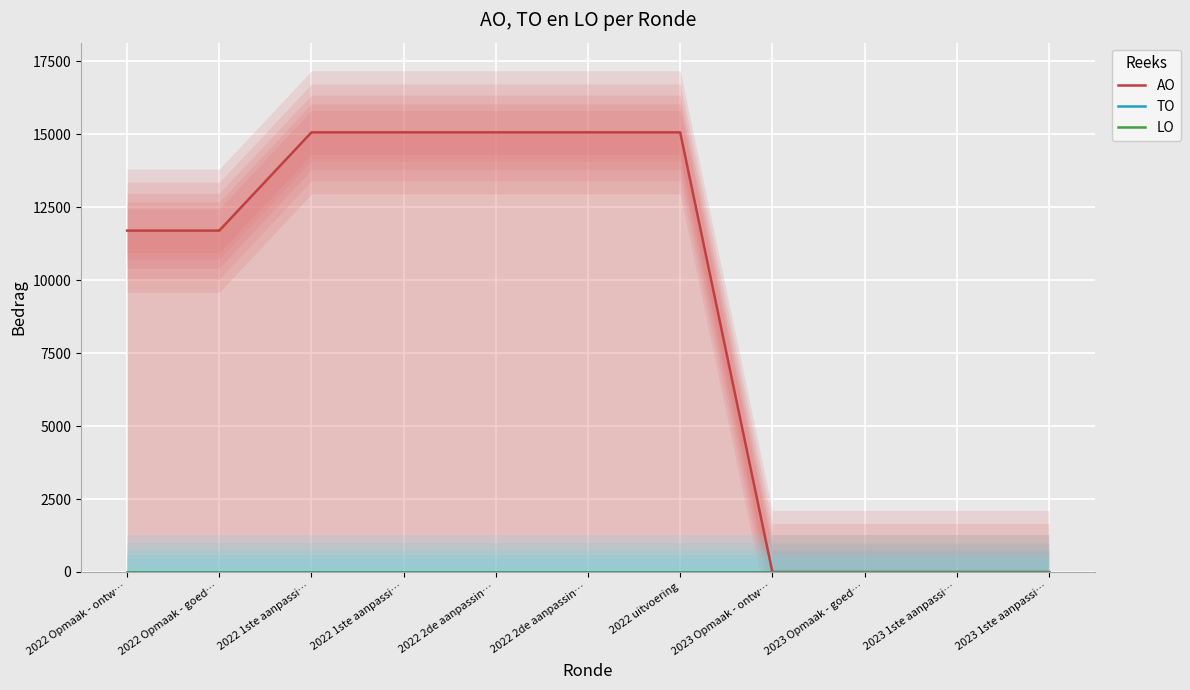

True or false: LO has a value of 0 at 2023 Opmaak - goed….

True